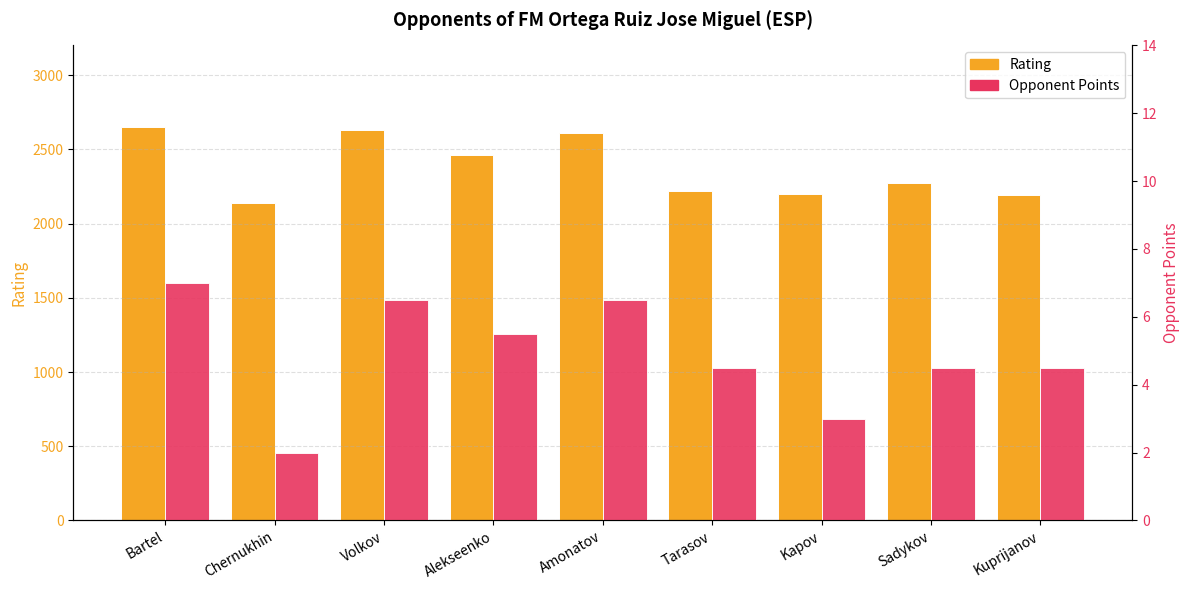

What is the total value across all series at Bartel?

2658.0